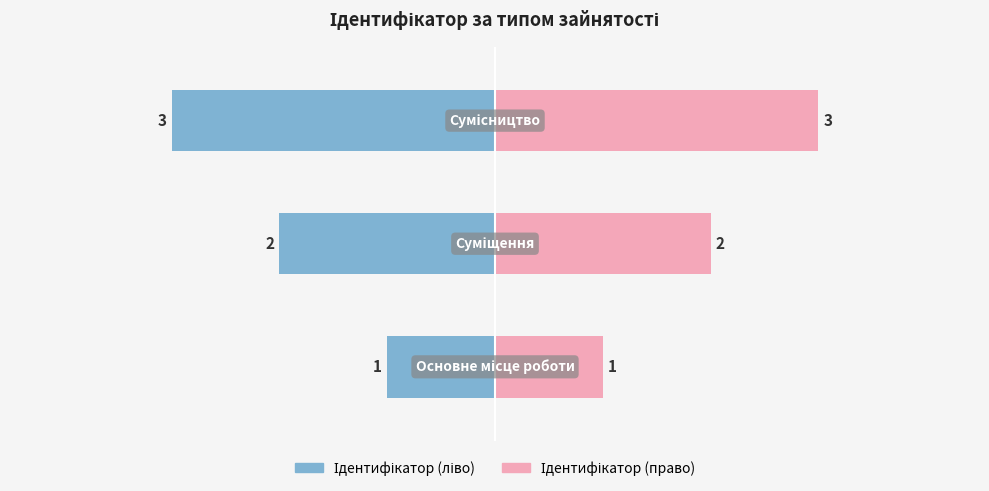

How many values in the Ідентифікатор (ліво) series exceed -2?

1